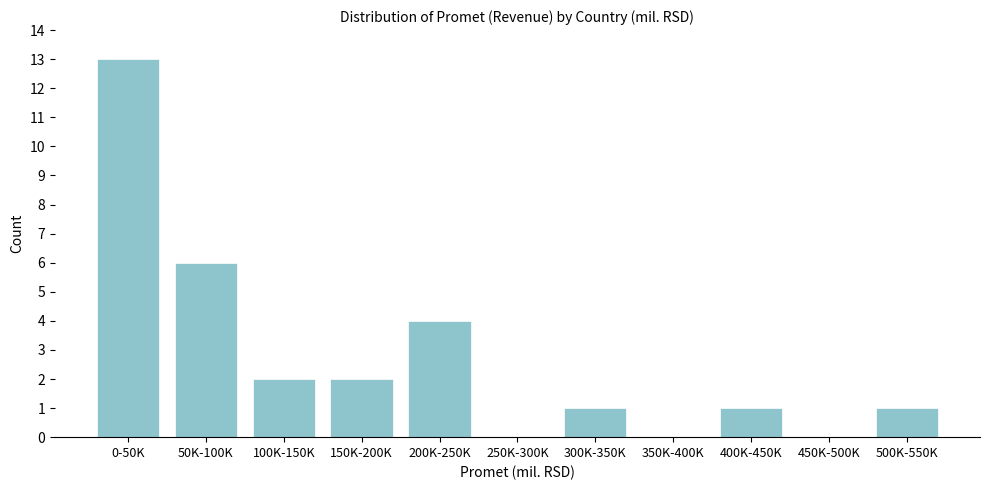

Reading left to right, list all the values displayed in this chart.

0-50K=13	50K-100K=6	100K-150K=2	150K-200K=2	200K-250K=4	250K-300K=0	300K-350K=1	350K-400K=0	400K-450K=1	450K-500K=0	500K-550K=1